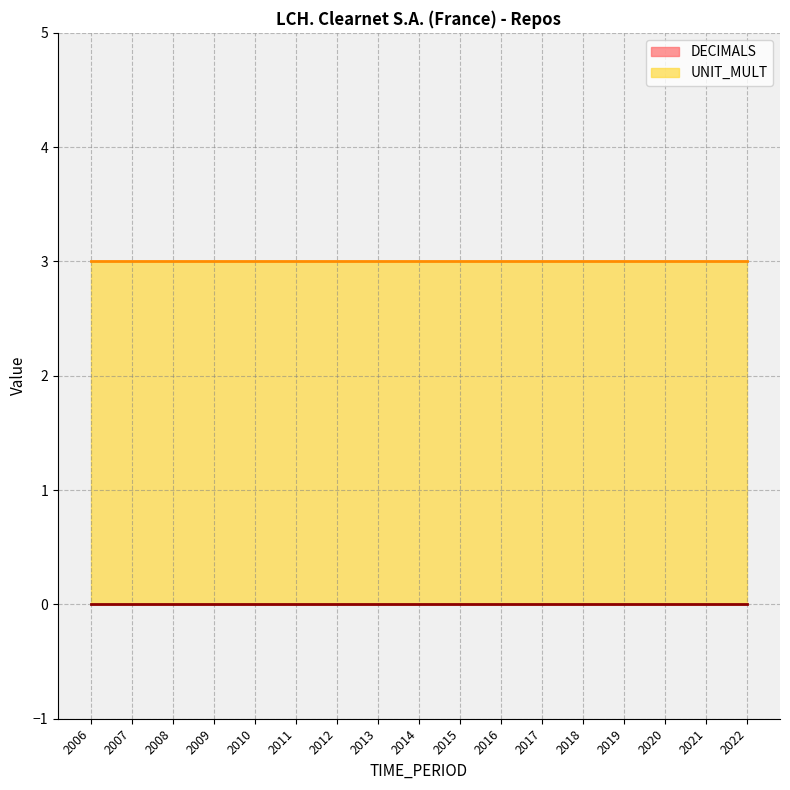

True or false: UNIT_MULT has a value of 3 at 2019.

True